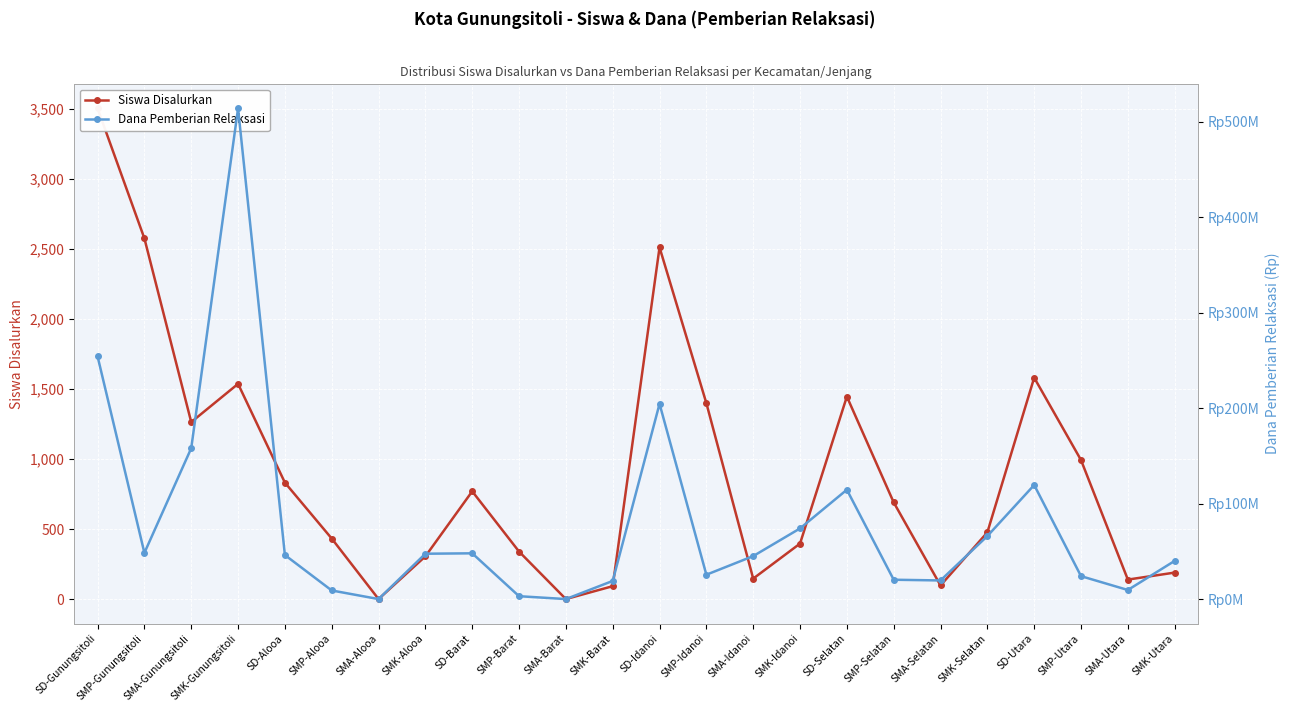

Which series has the largest range (max minus min)?

Dana Pemberian Relaksasi